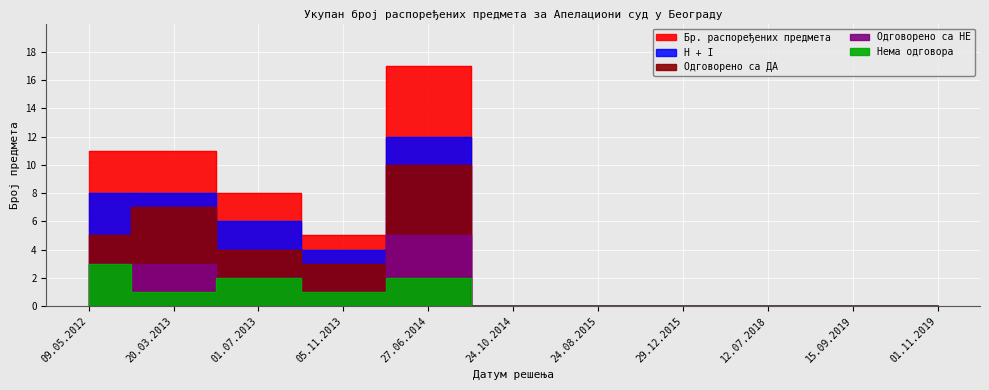

How many values in the Бр. распоређених предмета series exceed 0?

5